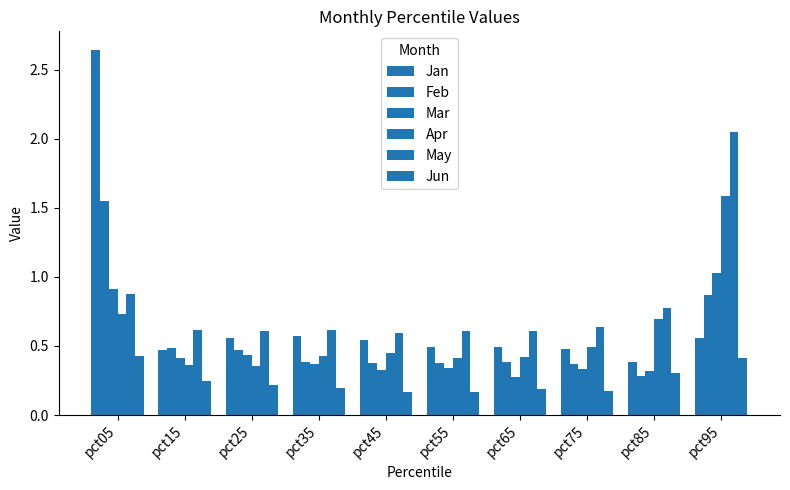

How many series are shown in this chart?

6